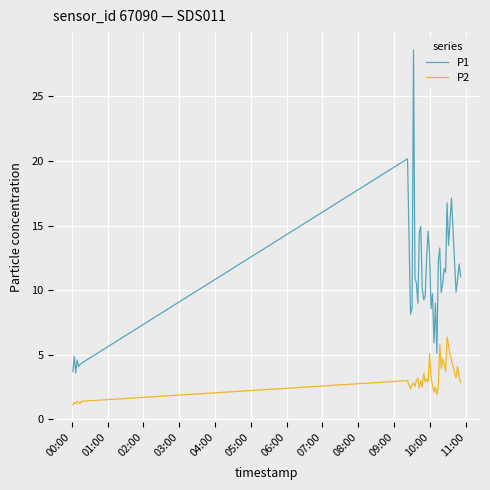

How many lines are shown in the chart?

2